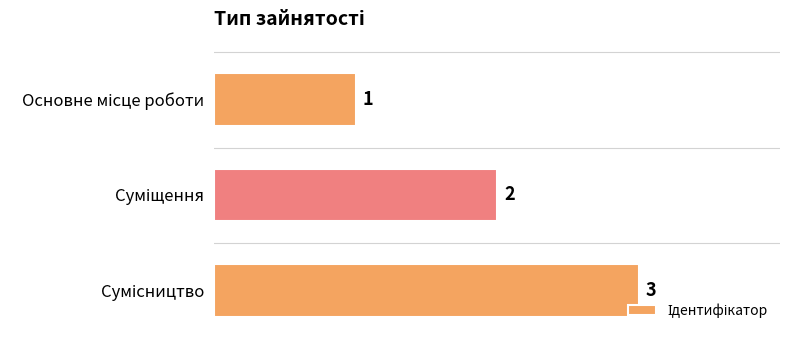

What is the greatest value displayed?

3